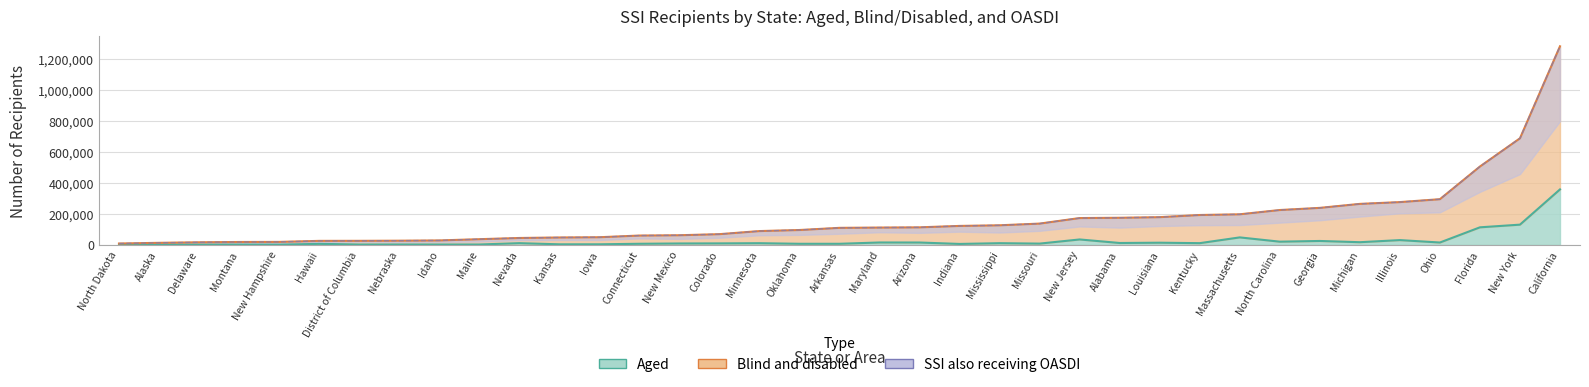

The value of Blind and disabled at Georgia is 54775. True or false?

False